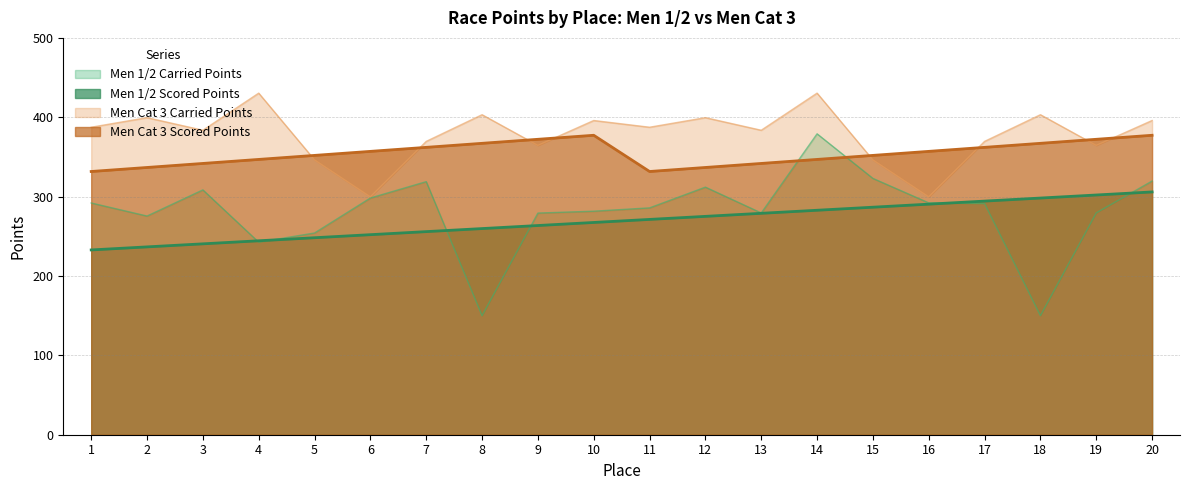

How many intersections are there between Carried Points and Men Cat 3 Scored Points?

2